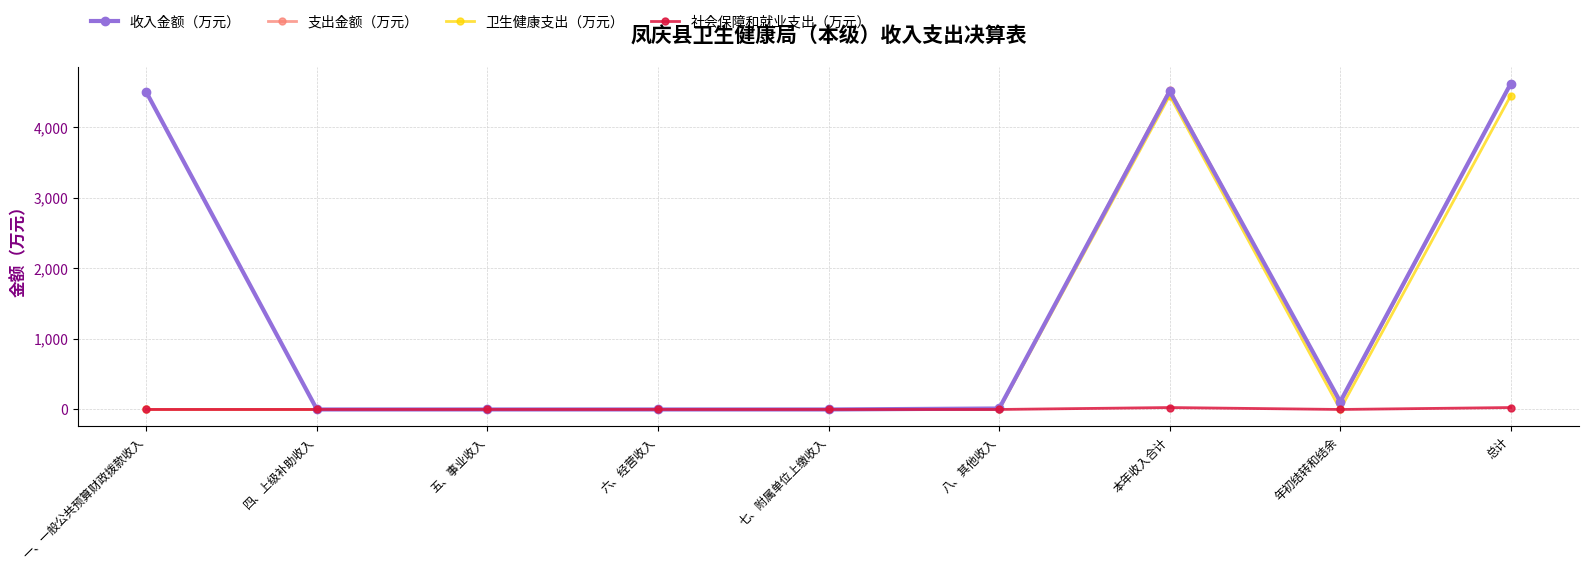

What is the label of the 4th point from the right?

八、其他收入